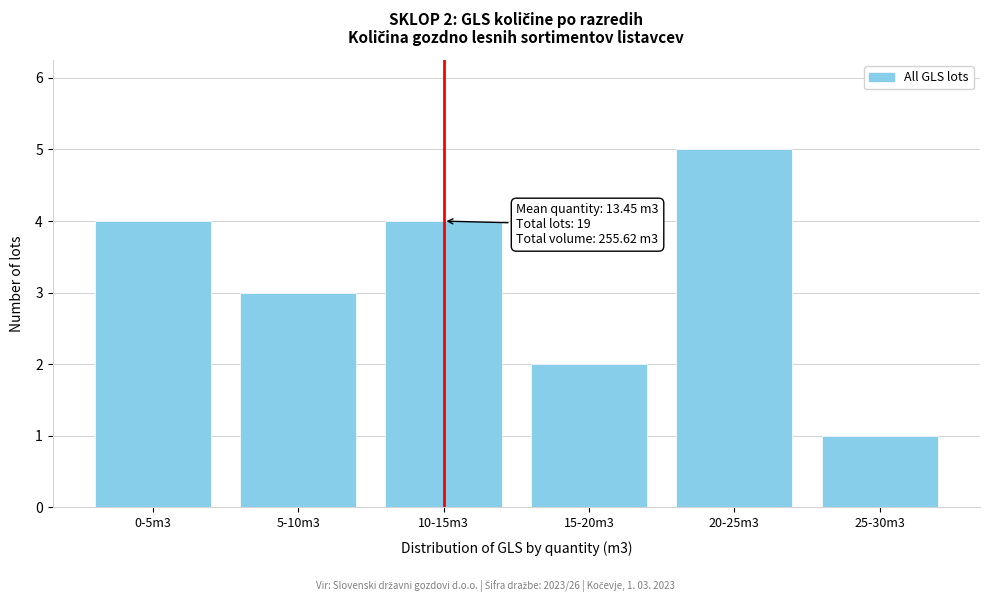

Reading right to left, transcribe all the data shown in this chart.

25-30m3=1	20-25m3=5	15-20m3=2	10-15m3=4	5-10m3=3	0-5m3=4